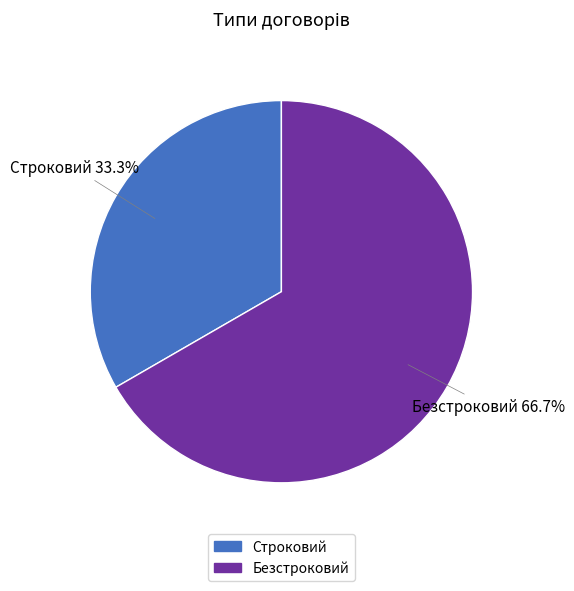

How many segments does this pie chart have?

2